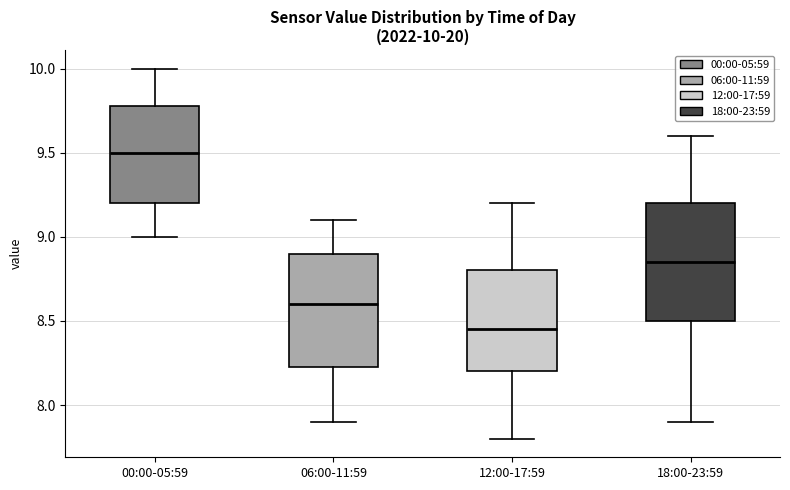

Which box has the lowest median line?

12:00-17:59